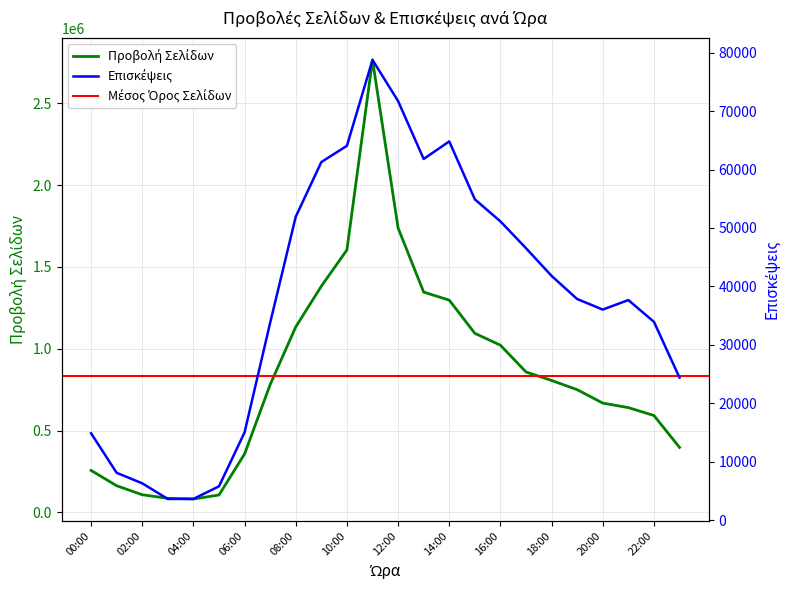

Where is the first local maximum for Επισκέψεις?

11:00